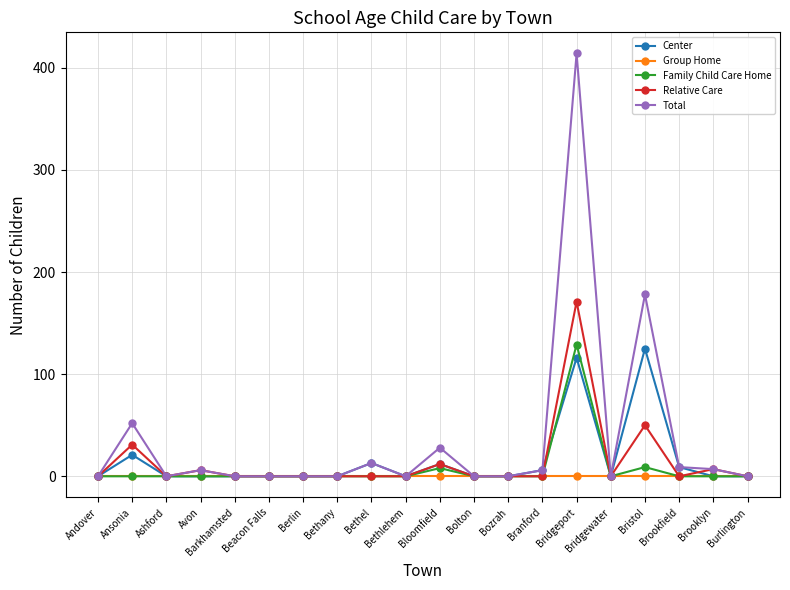

Where is Total nearest to the value 207?

Bristol